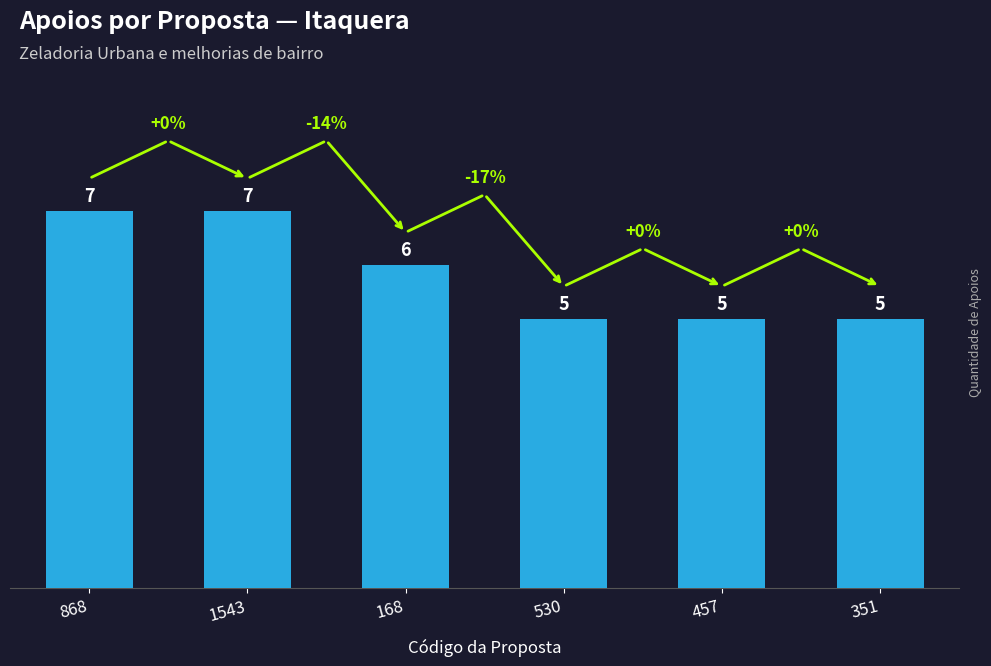

Is it true that the value at 168 is 11?

False